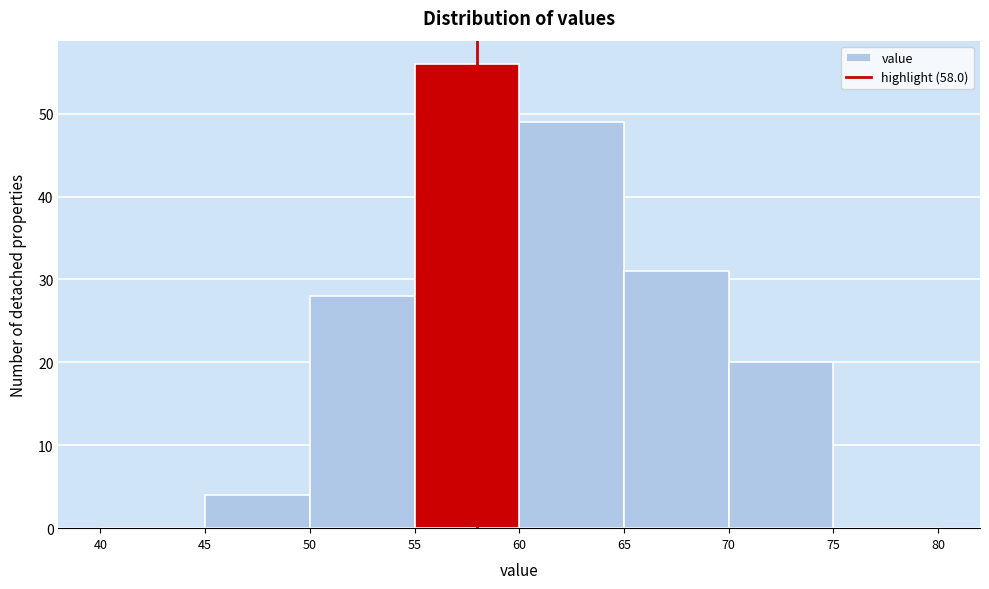

What is the height of the bar covering 45 to 50 on the x-axis? The values are not printed on the chart, so give them approximately, as read against the axis.

4